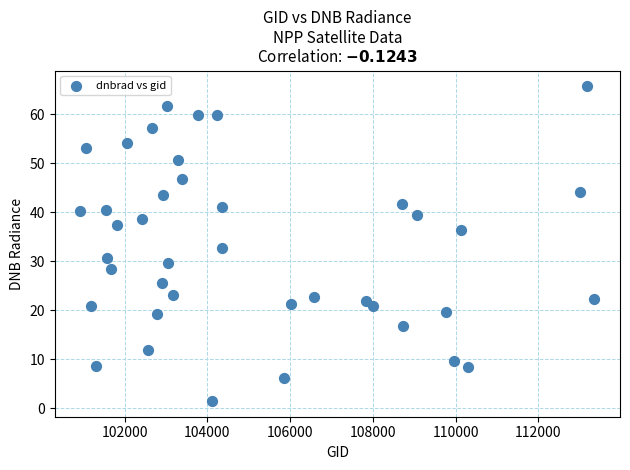

What is the range of Y values (max minus min)?

64.2